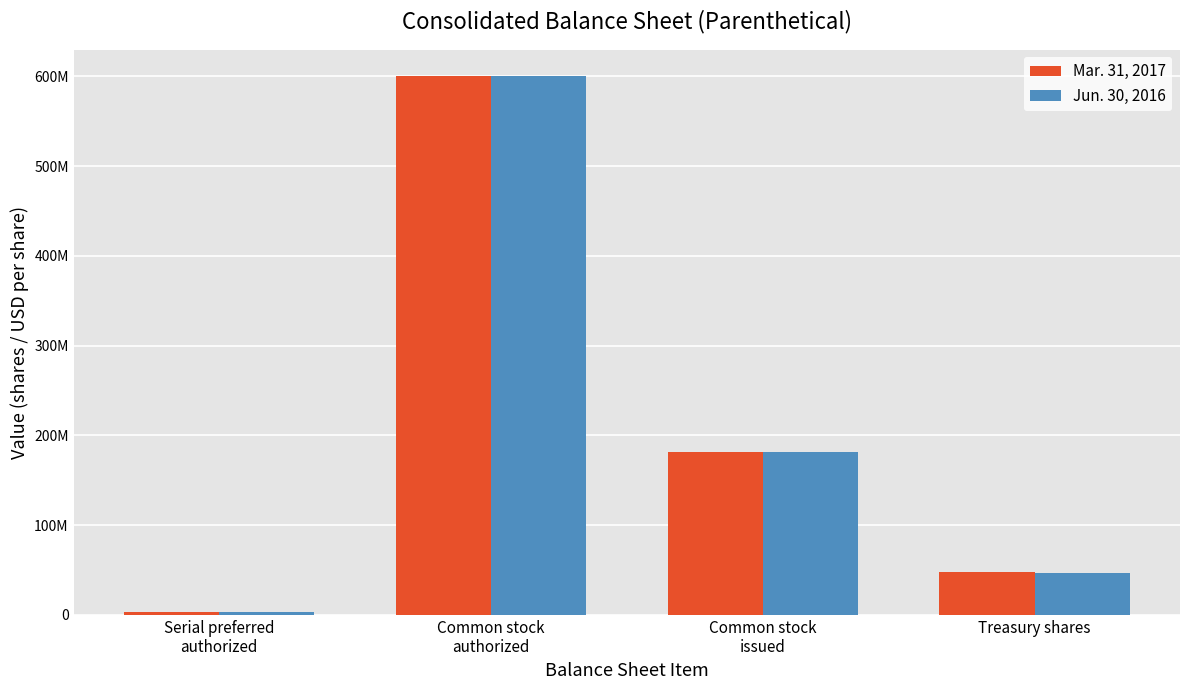

At which label is Mar. 31, 2017 closest to 301500000?

Common stock
issued